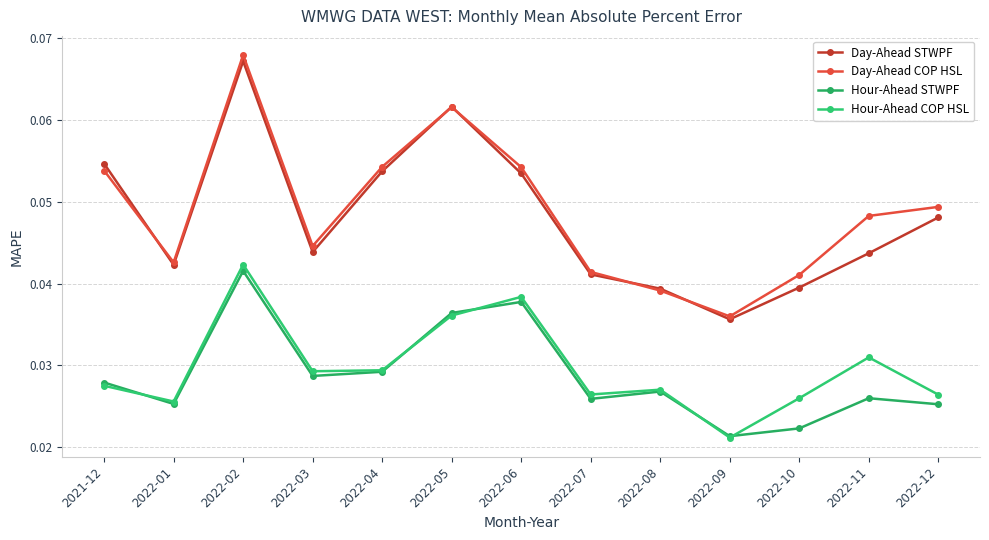

Where is Day-Ahead COP HSL nearest to the value 0?

2022-09